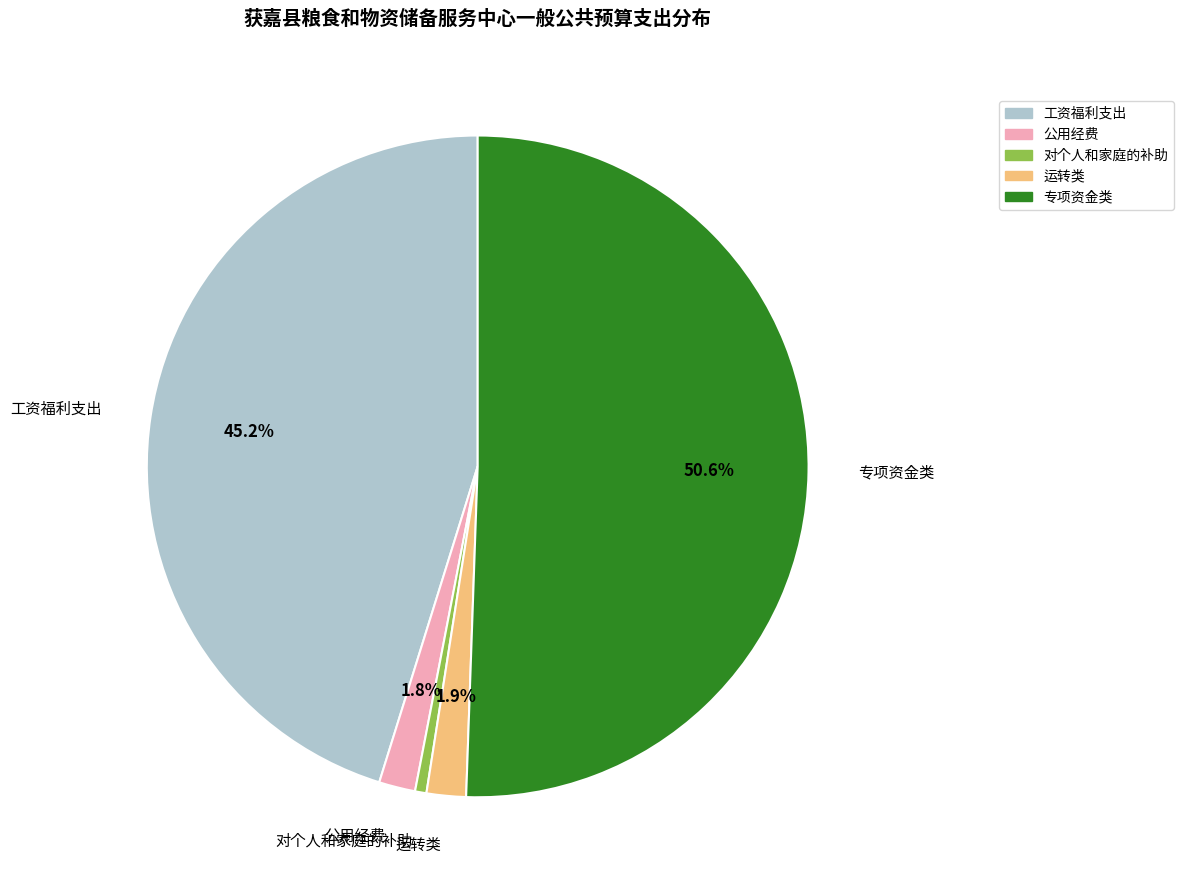

Which category accounts for the majority?

专项资金类